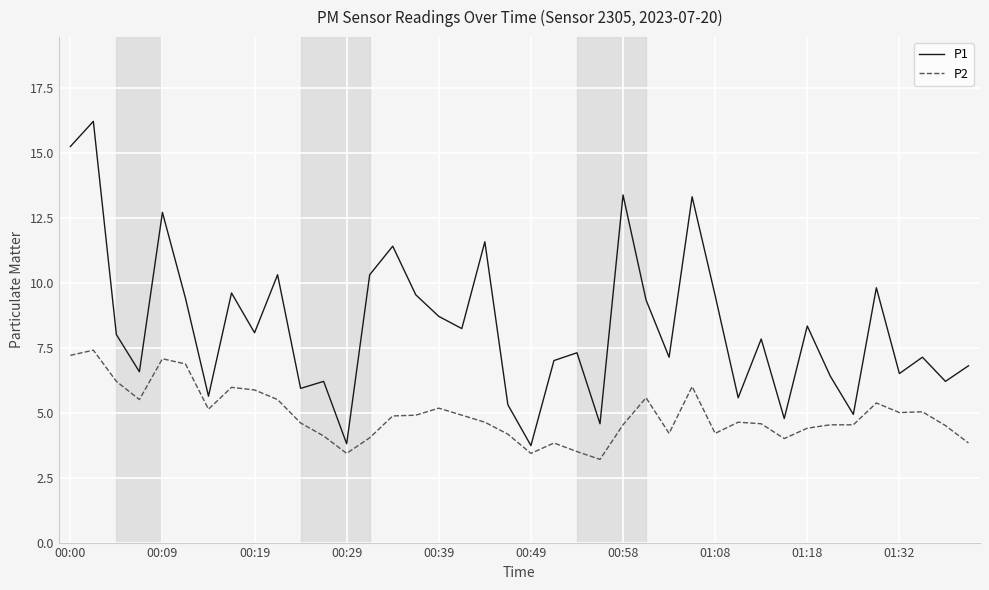

Rank the series by their maximum value, from highest to lowest.

P1, P2